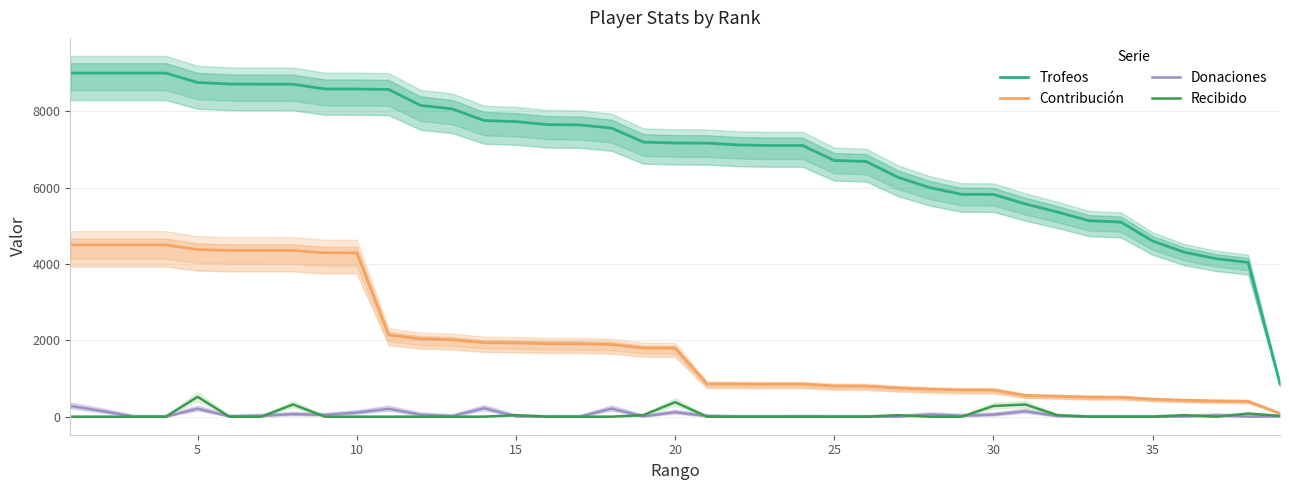

True or false: Trofeos and Contribución cross at least once.

False